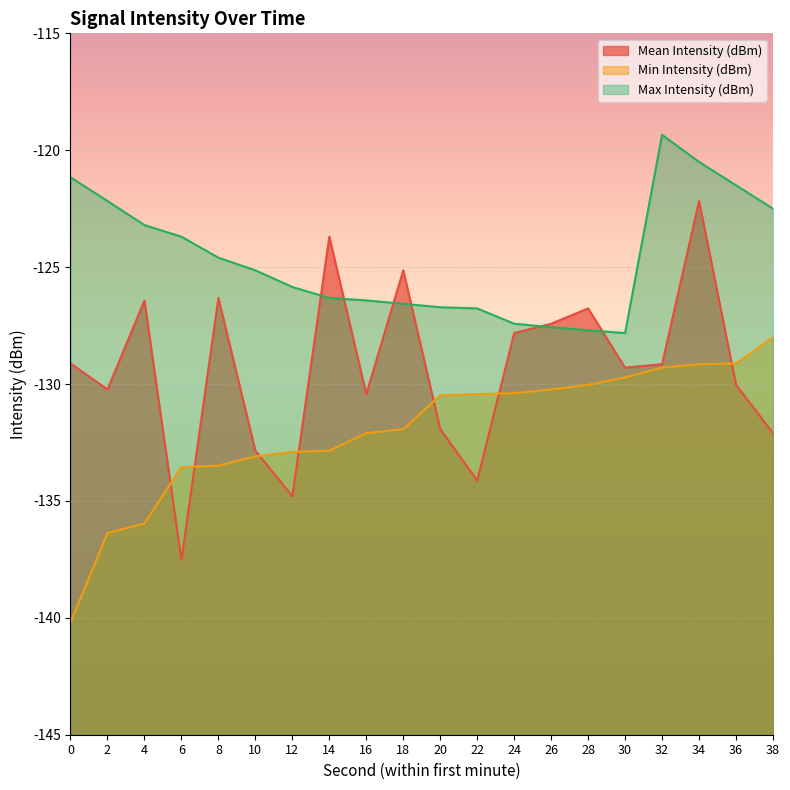

How many data points in Min Intensity (dBm) are above -130?

5